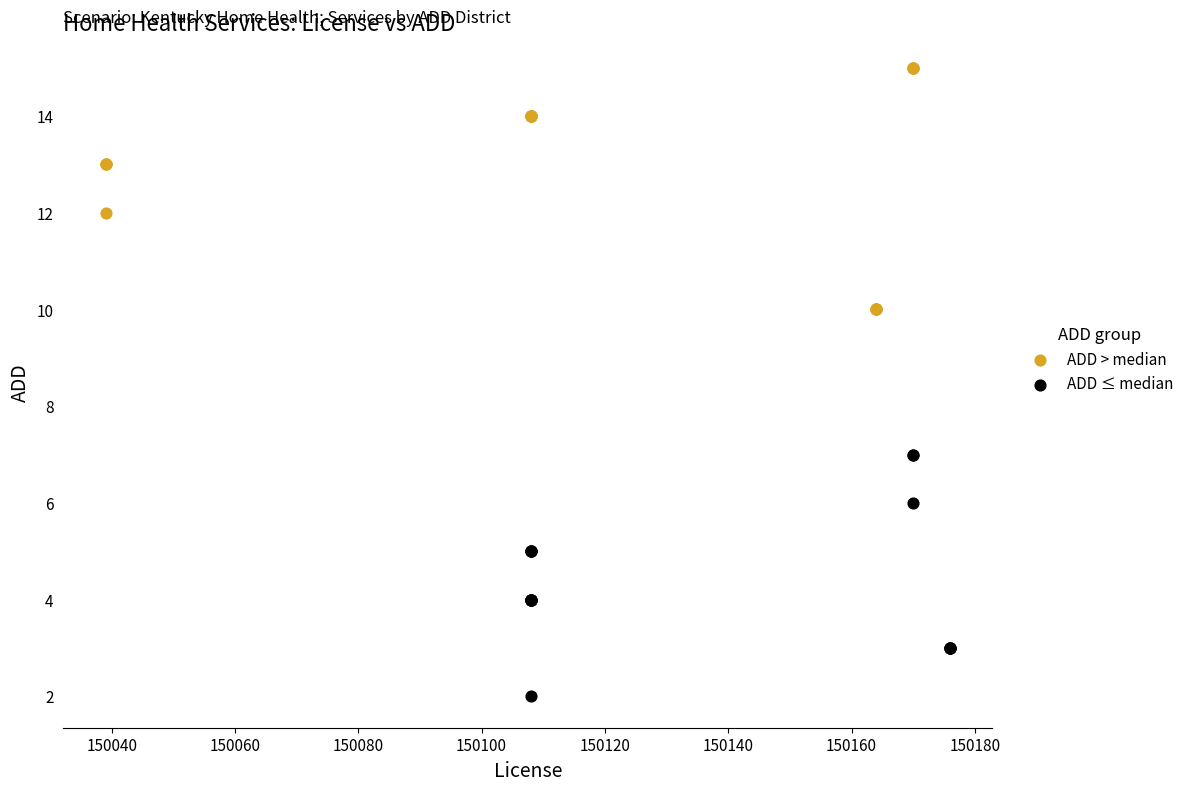

Which series reaches the maximum Y coordinate?

ADD > median